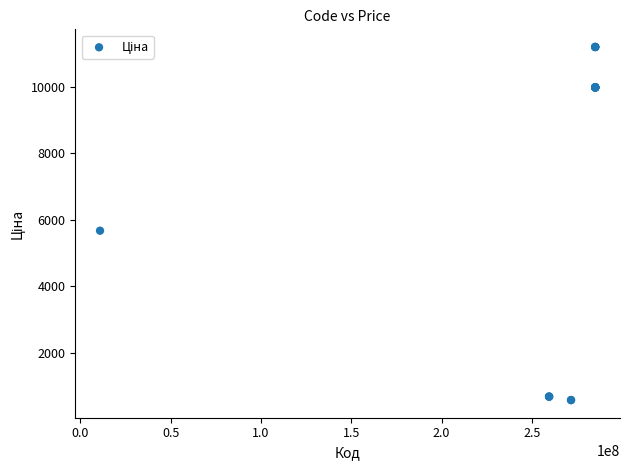

What Y value in the scatter plot is closest to 5889?

5673.8